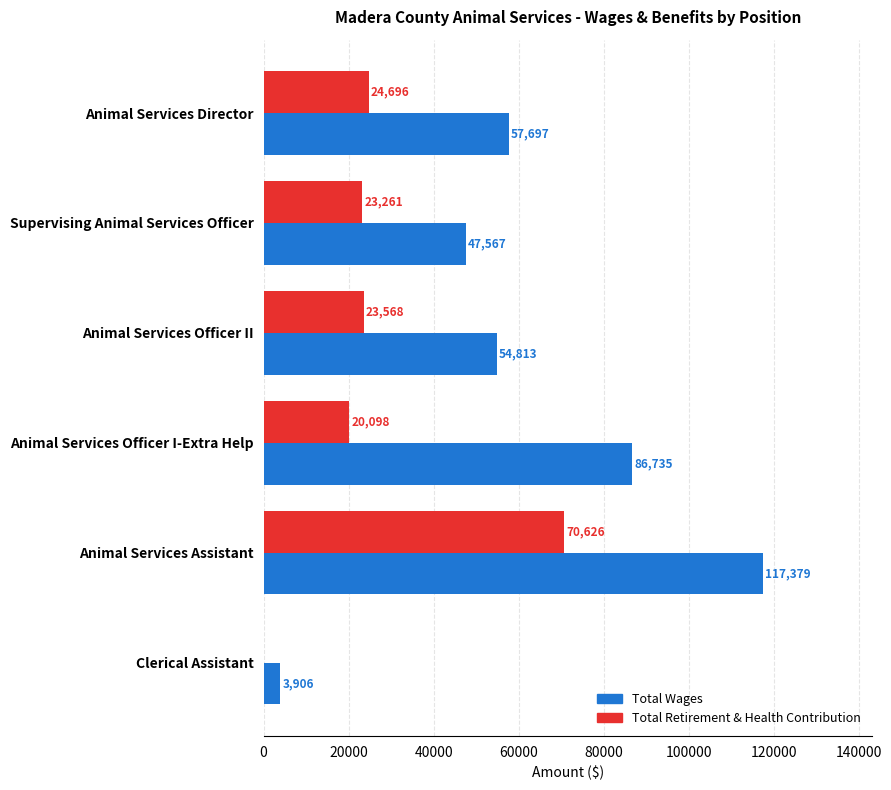

Between Animal Services Officer II and Animal Services Officer I-Extra Help, which series saw the biggest shift?

Total Wages